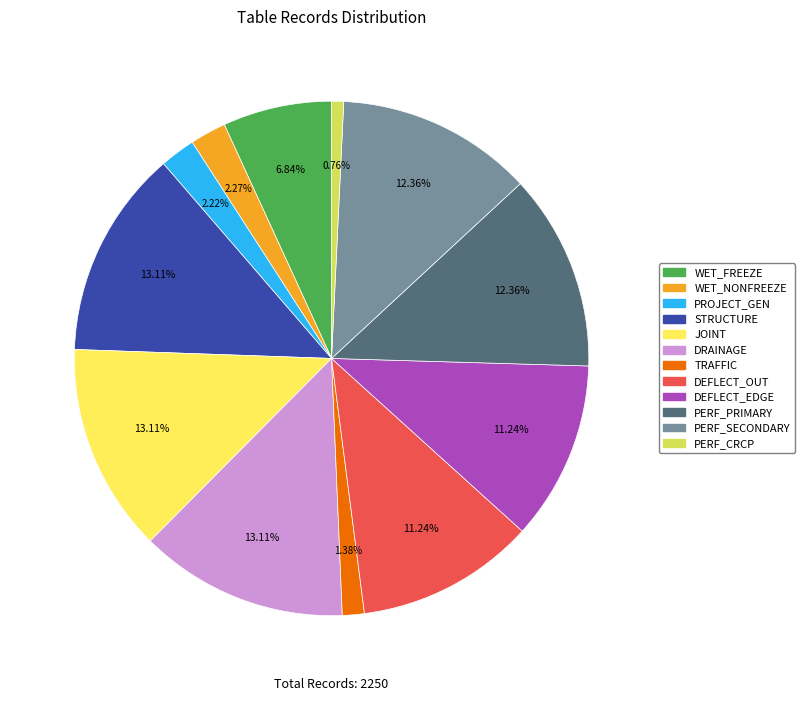

Which slice is the smallest?

PERF_CRCP